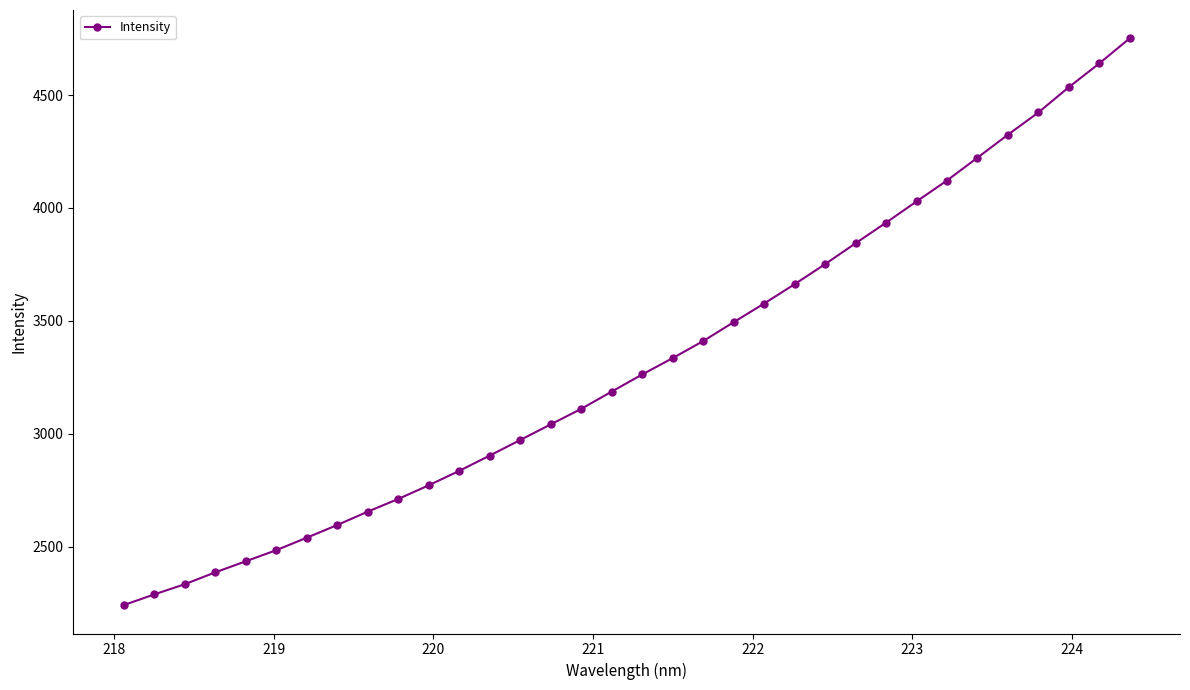

What is the value of the 31st point from the left?

4422.7